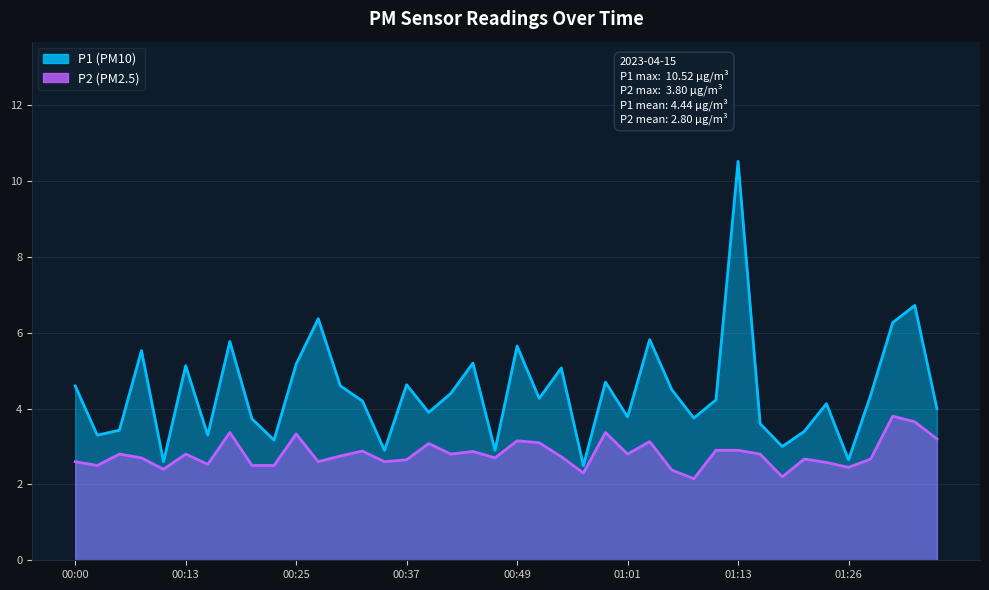

Between 01:26 and 35, which series saw the biggest shift?

P1